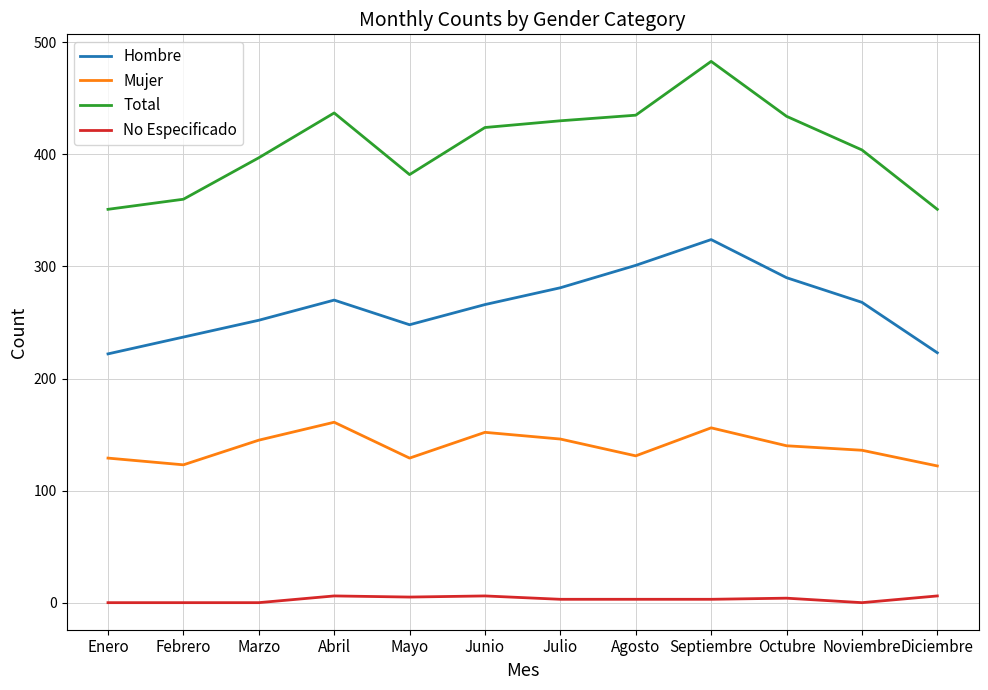

What are all the series names shown in the legend?

Hombre, Mujer, Total, No Especificado